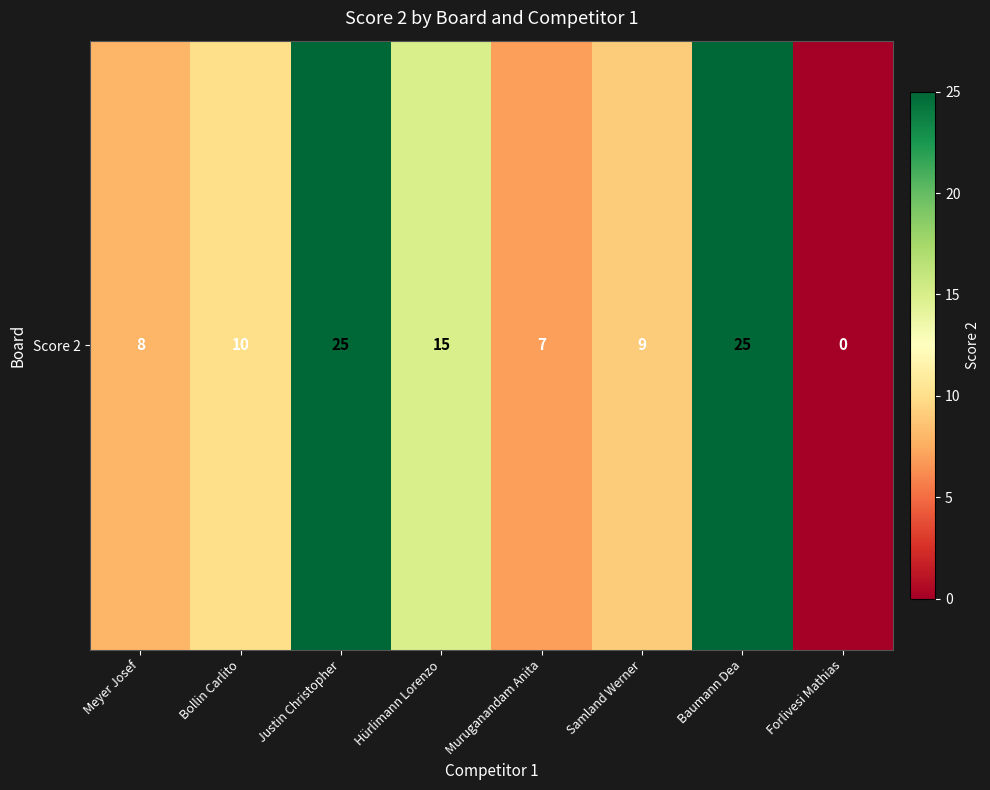

What is the sum of all values?

99